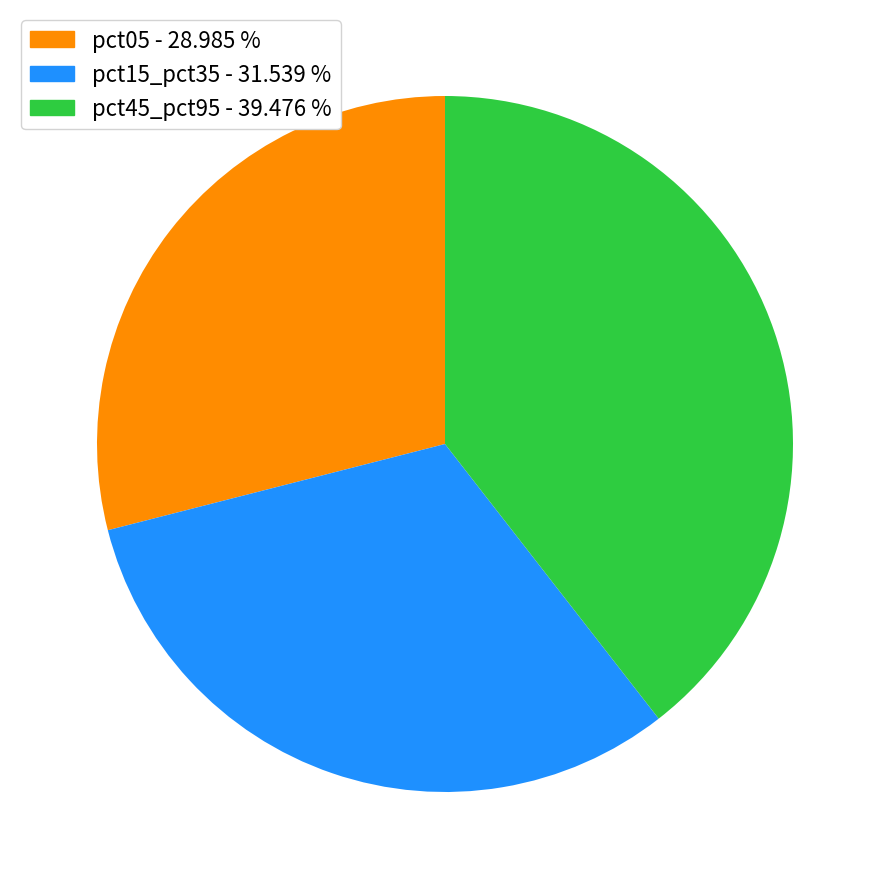

Does any single category account for the majority?

No